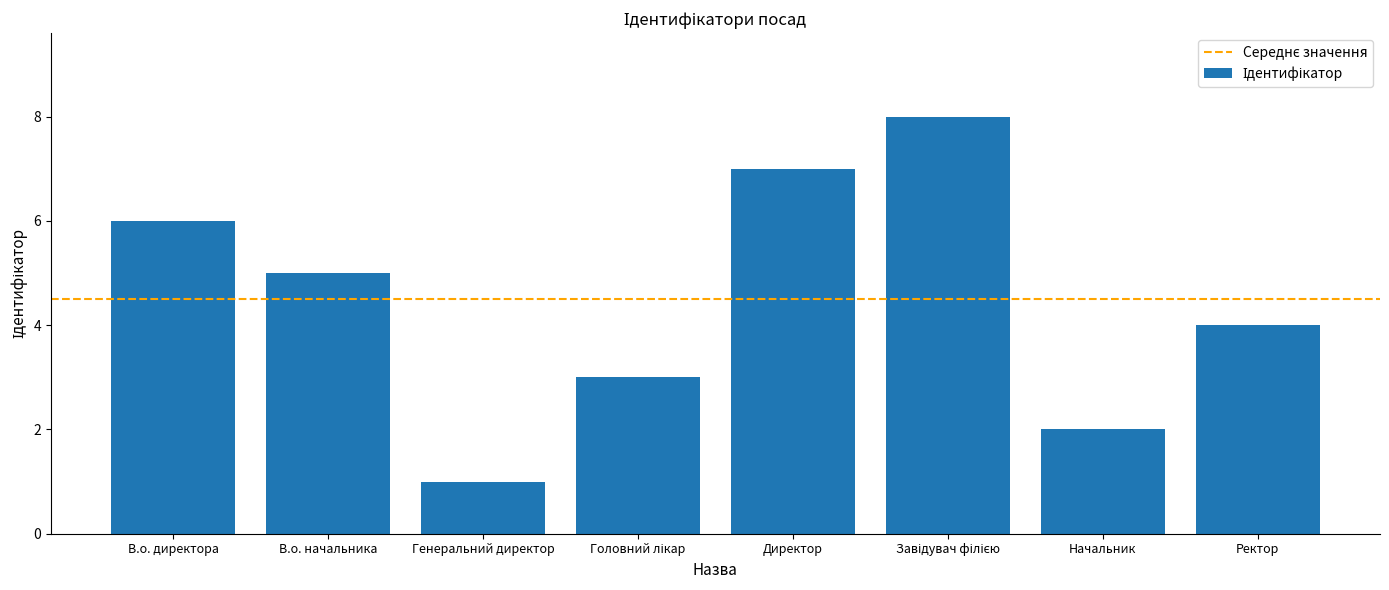

Reading left to right, transcribe all the data shown in this chart.

6	5	1	3	7	8	2	4